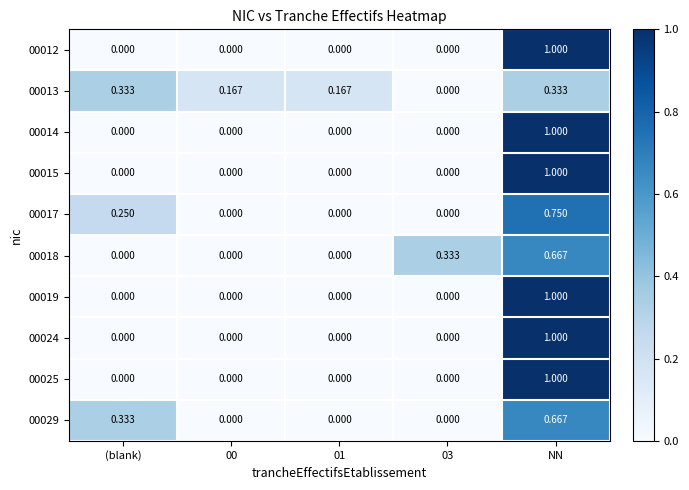

How many values in the 00015 series exceed 0?

1